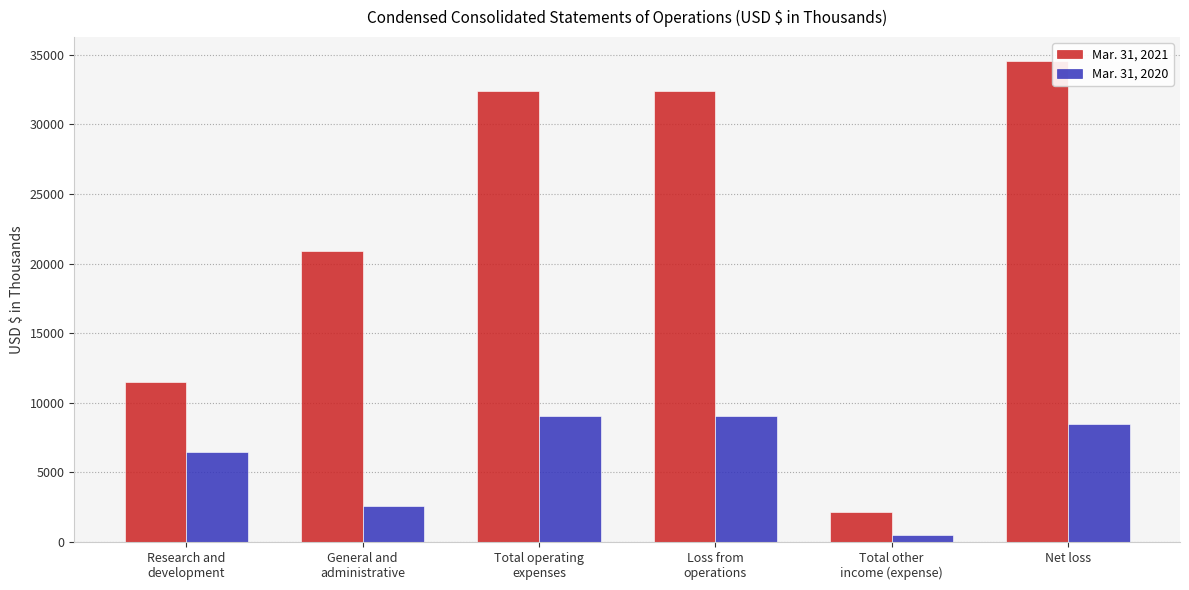

What are all the series names shown in the legend?

Mar. 31, 2021, Mar. 31, 2020